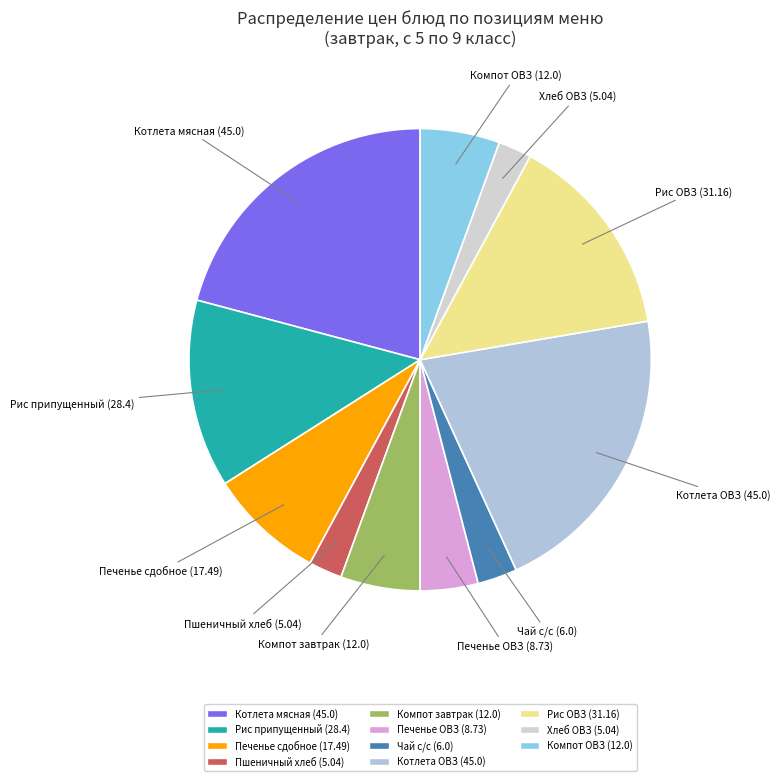

The Печенье сдобное (17.49) slice represents 14% of the pie. True or false?

False